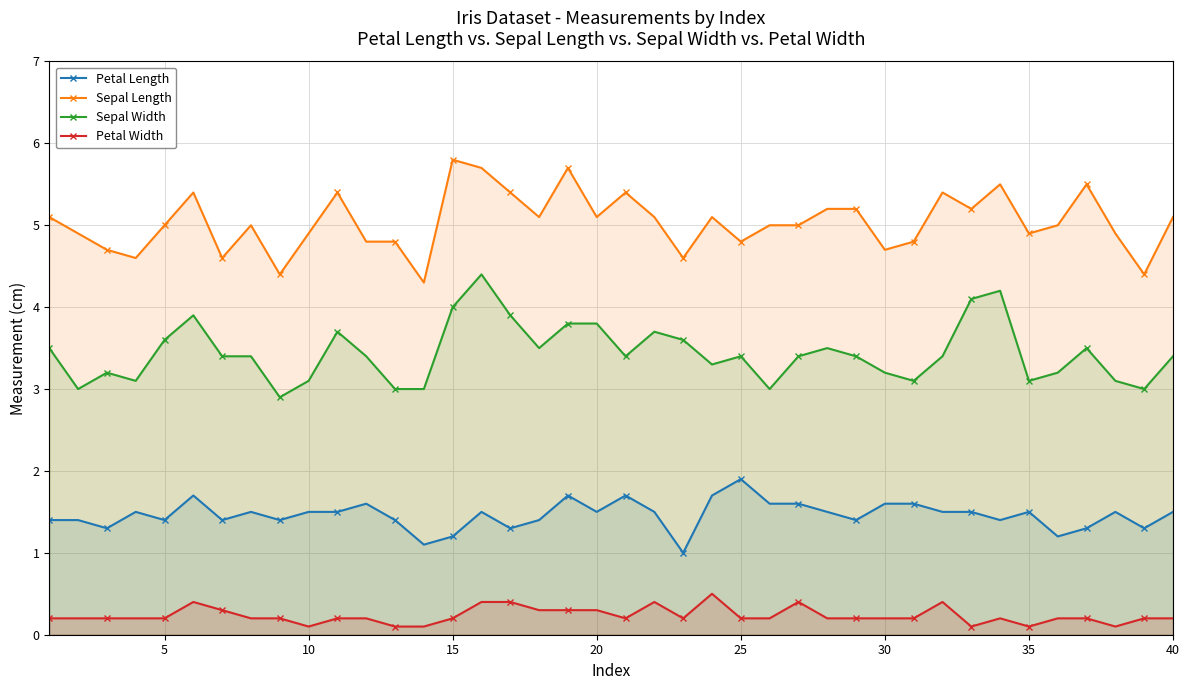

What is the maximum value shown in the chart?

5.8